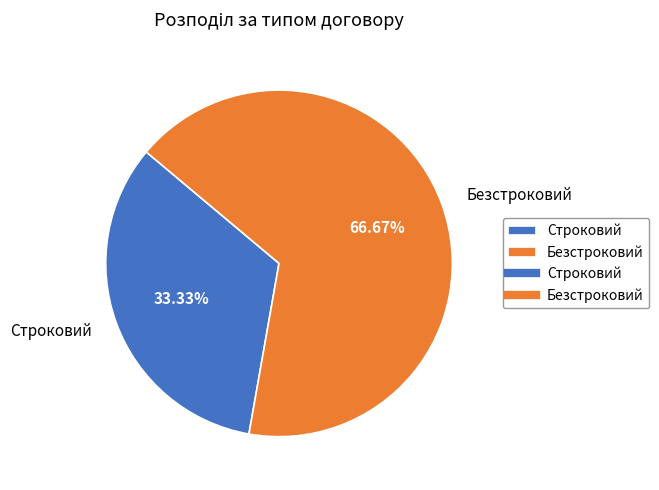

Which slice is the largest?

Безстроковий